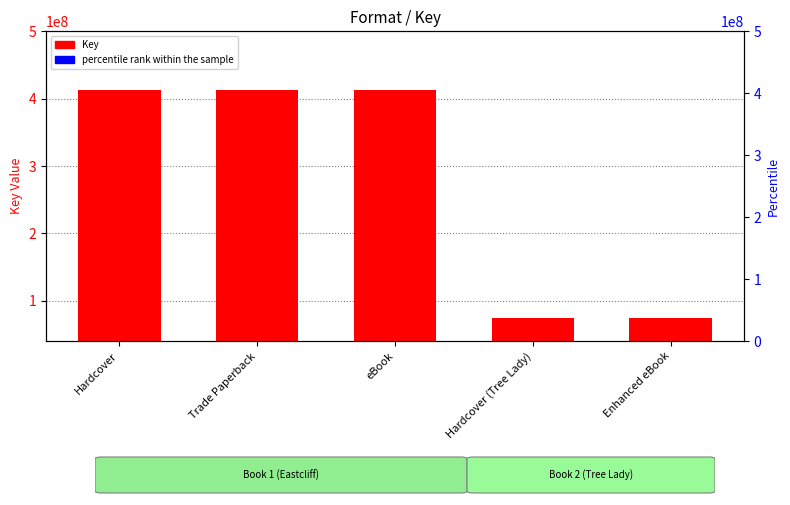

How many values in the Key series are below 412592532?

2